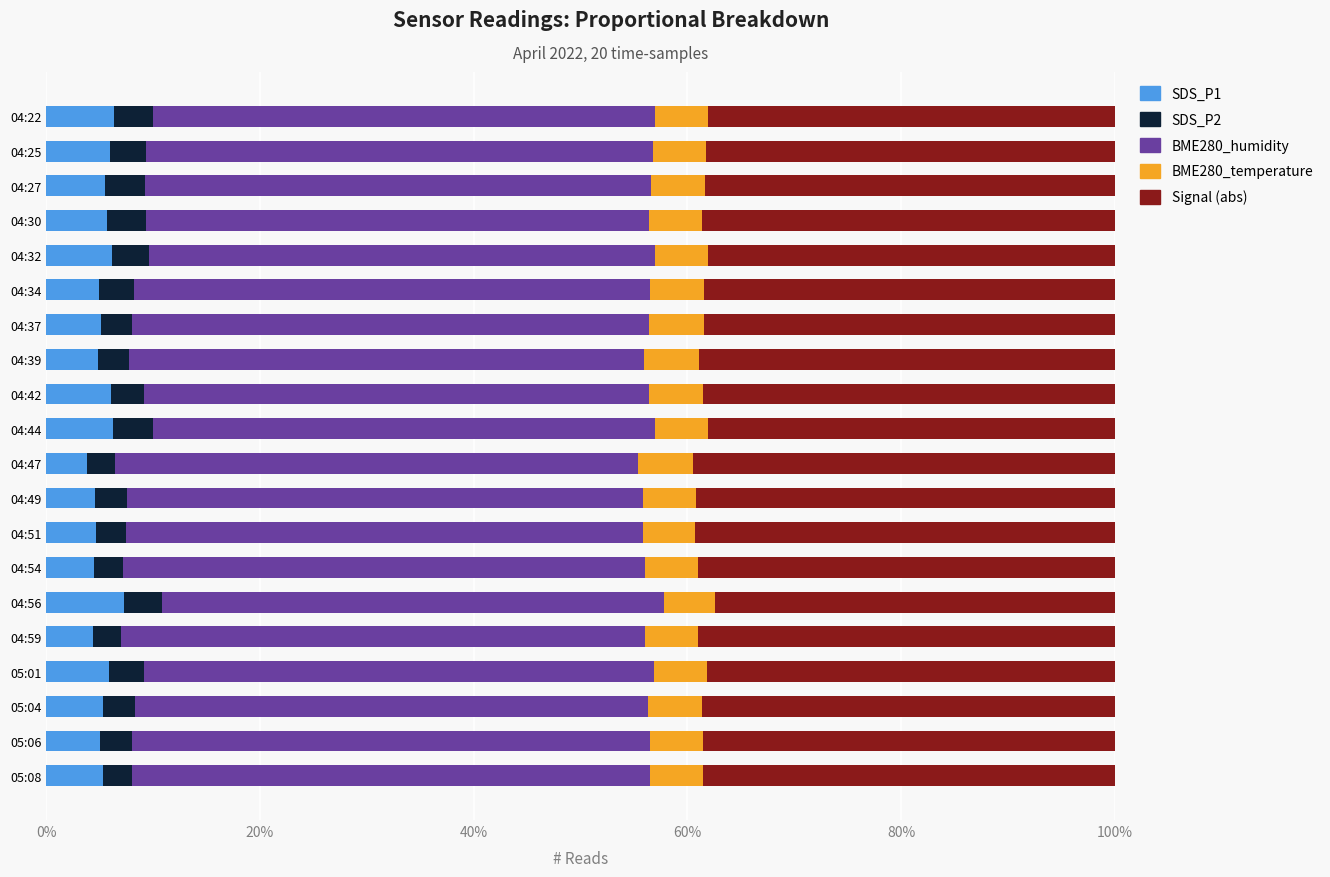

What is the total value across all series at 05:06?

100.0